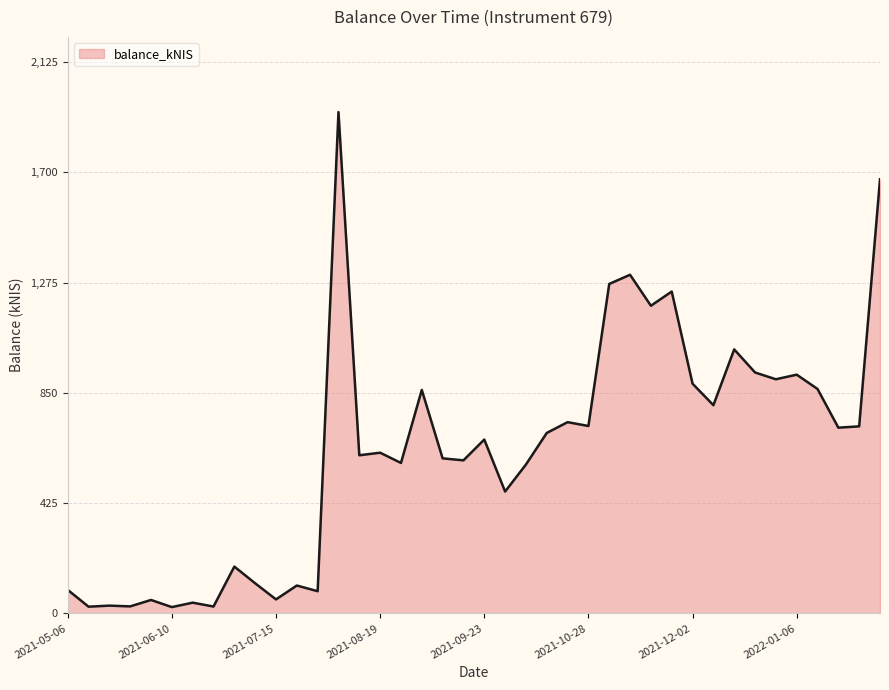

True or false: there are more than 0 points higher than both neighbors.

True